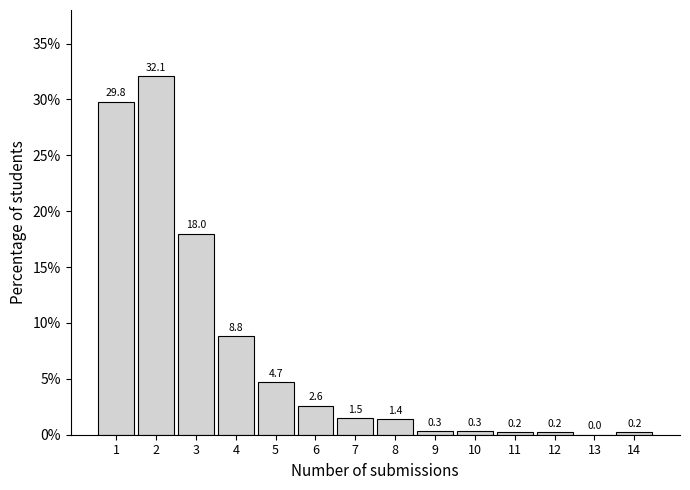

Reading left to right, list all the values displayed in this chart.

1=29.8	2=32.1	3=18.0	4=8.8	5=4.7	6=2.6	7=1.5	8=1.4	9=0.3	10=0.3	11=0.2	12=0.2	13=0.0	14=0.2